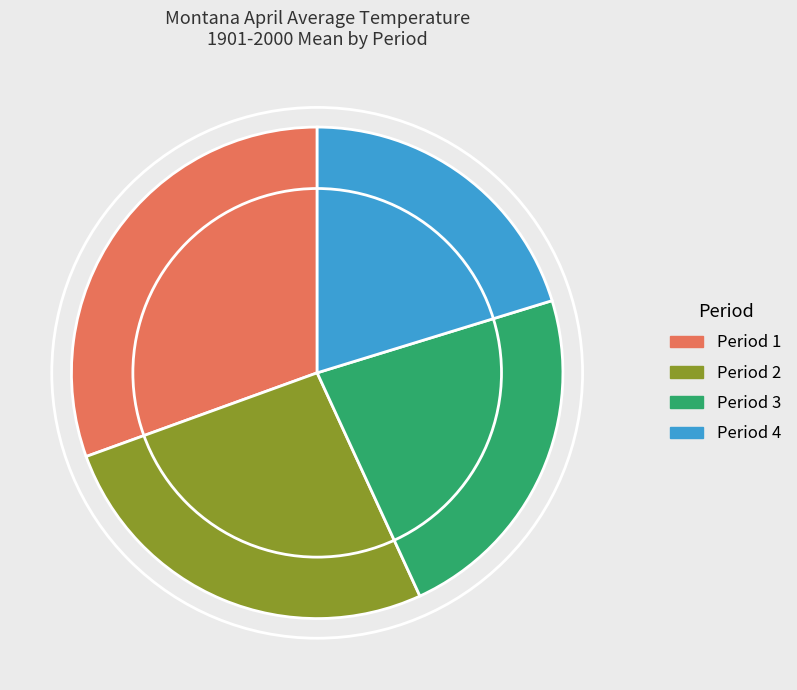

What is the ratio of the value at Period 4 to the value at Period 2?

0.8